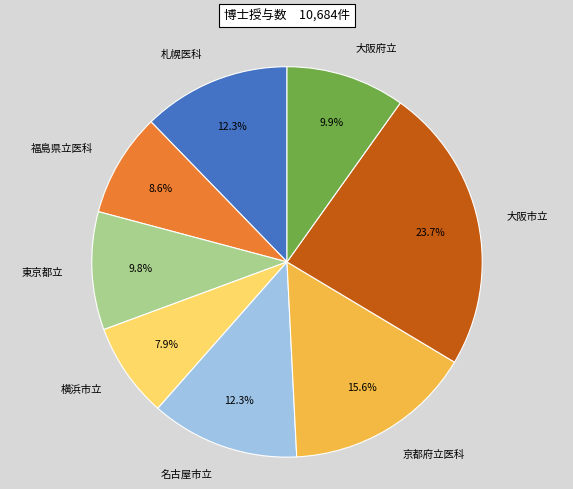

How many segments does this pie chart have?

8